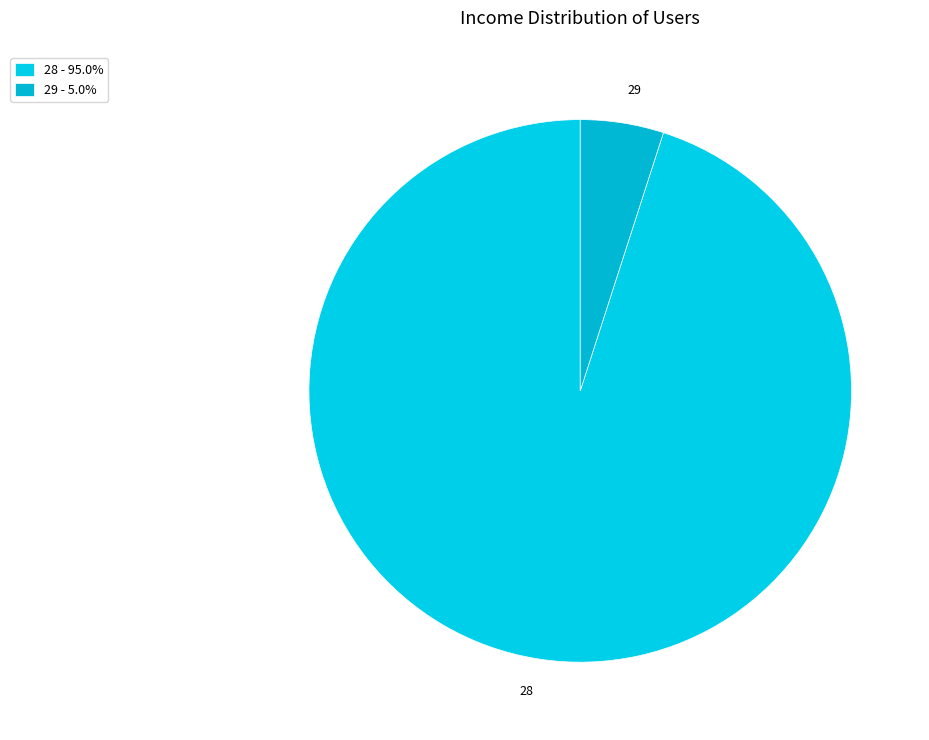

Between 28 and 29, which is larger?

28